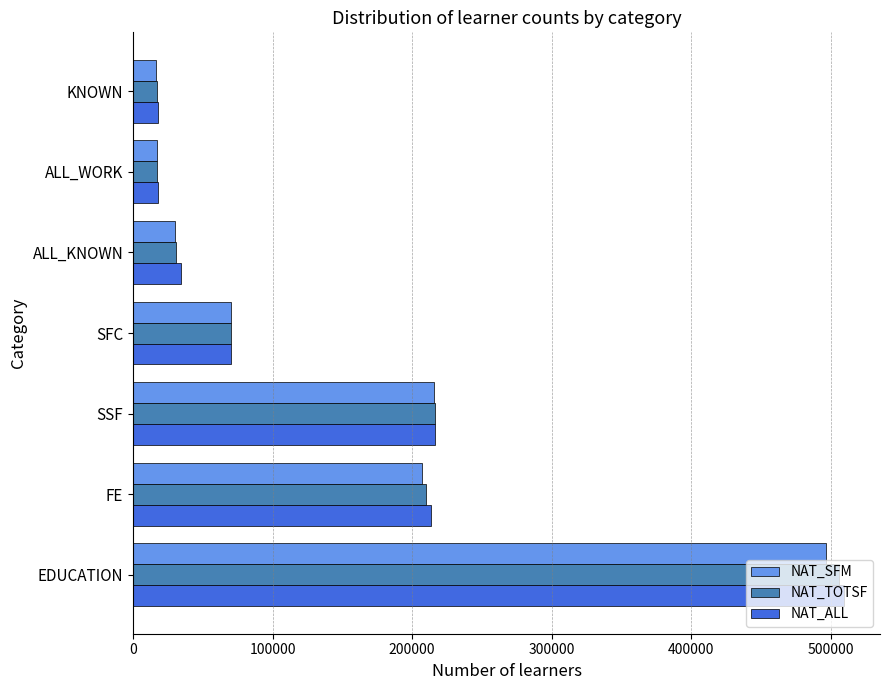

Is the value of NAT_TOTSF at SSF greater than the value of NAT_ALL at KNOWN?

Yes